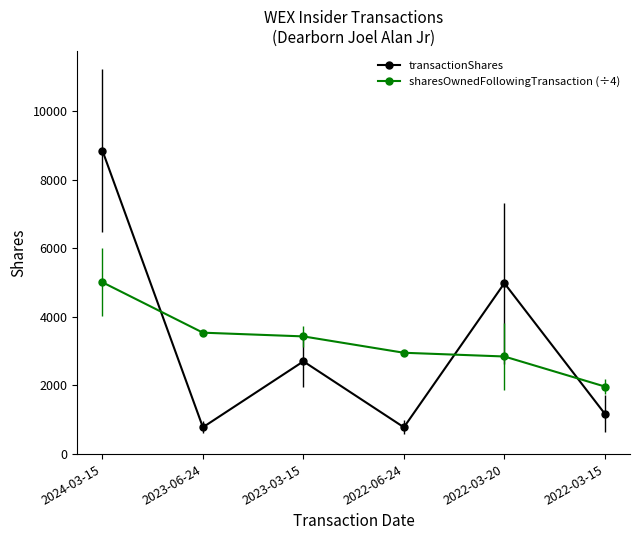

What is the sum of all transactionShares values?

19260.0